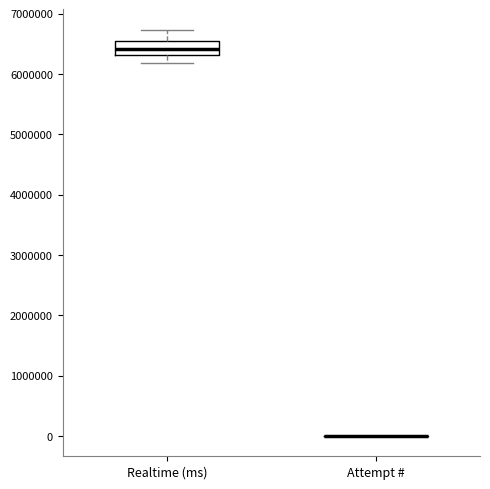

Reading left to right, read every box against the y-axis: the position of its median line, the range the box covers, and the ends of its whiskers. The values are not printed on the chart, so give them approximately, as read against the axis.

Realtime (ms): median 6400000, box 6300000 to 6600000, whiskers 6200000 to 6700000
Attempt #: box collapsed to a line at 0, whiskers 0 to 0